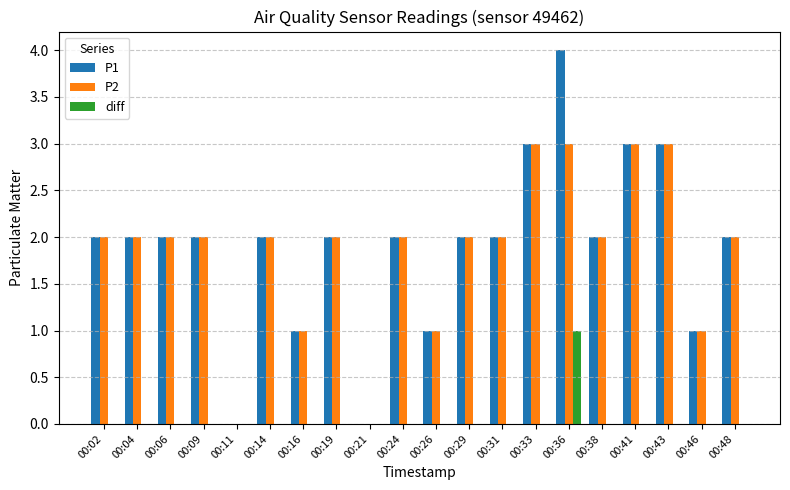

Is the value of diff at 00:48 greater than the value of P1 at 00:24?

No